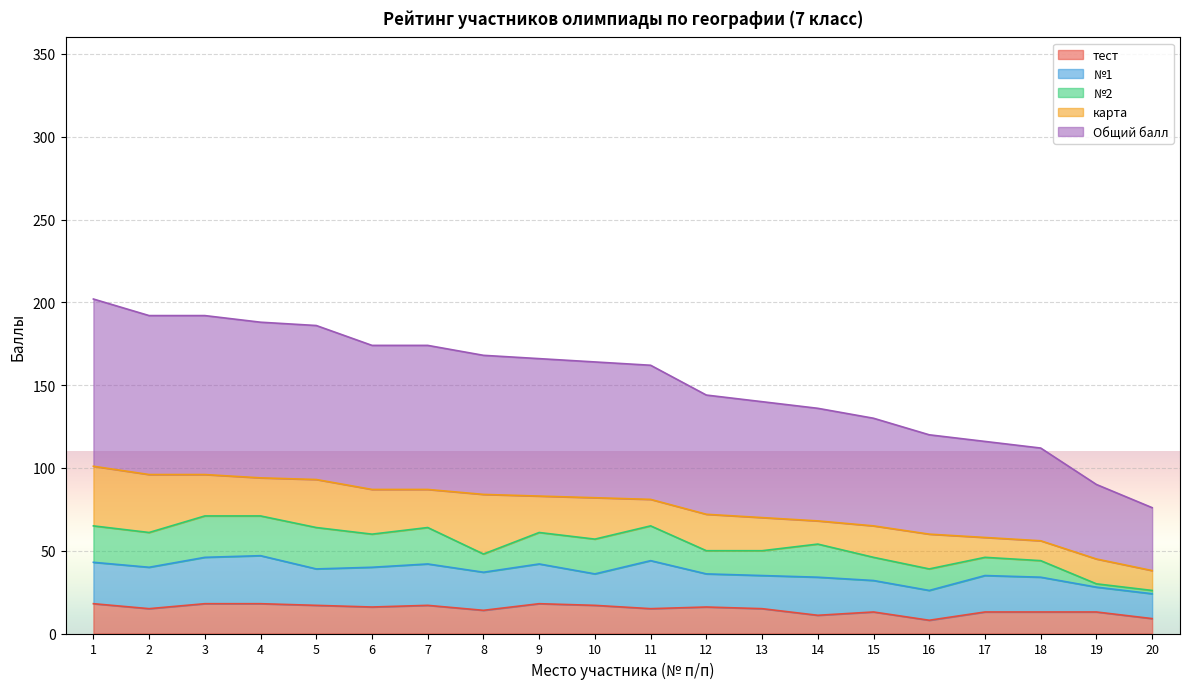

The №1 series shows 19 at 15. True or false?

True